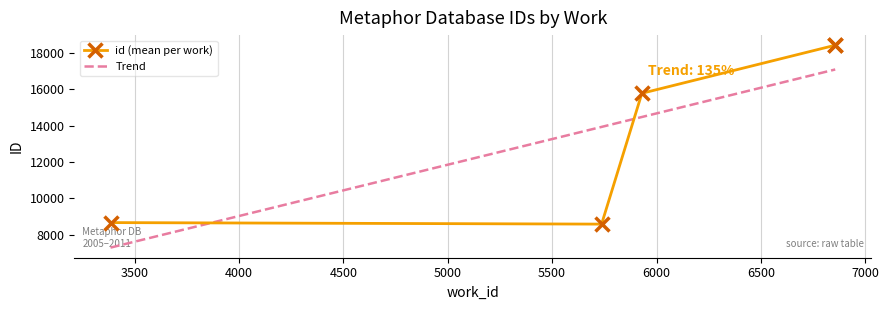

Which has a higher value, 5930 or 6855?

6855